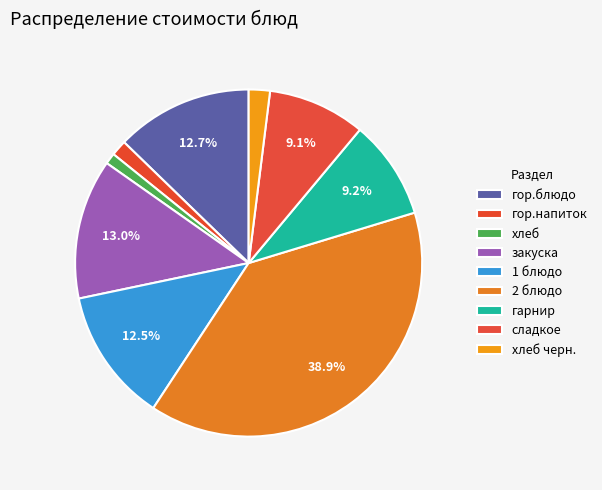

Which category has the biggest portion of the pie?

2 блюдо